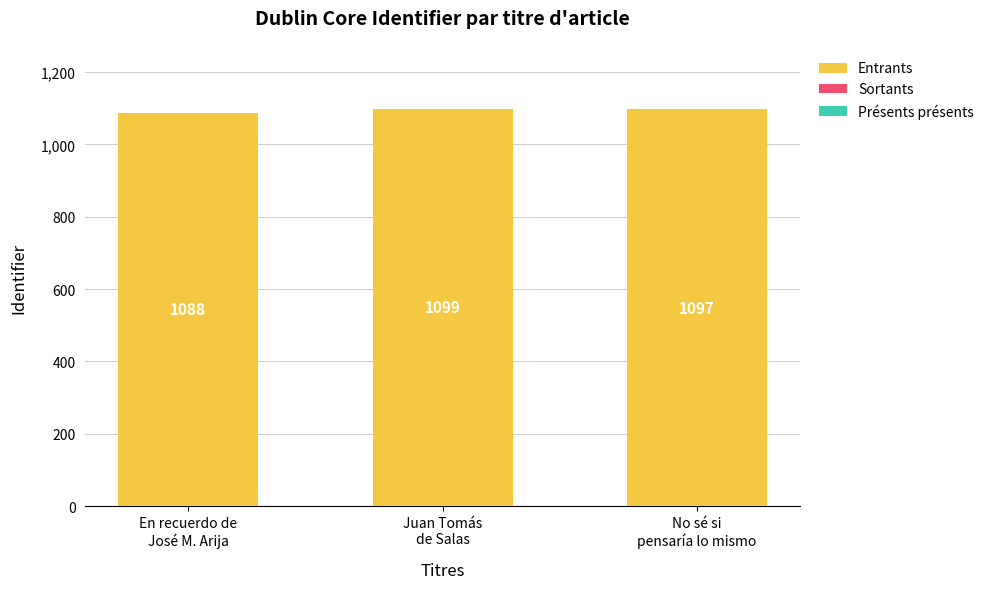

How many values are between 1088 and 1099?

3